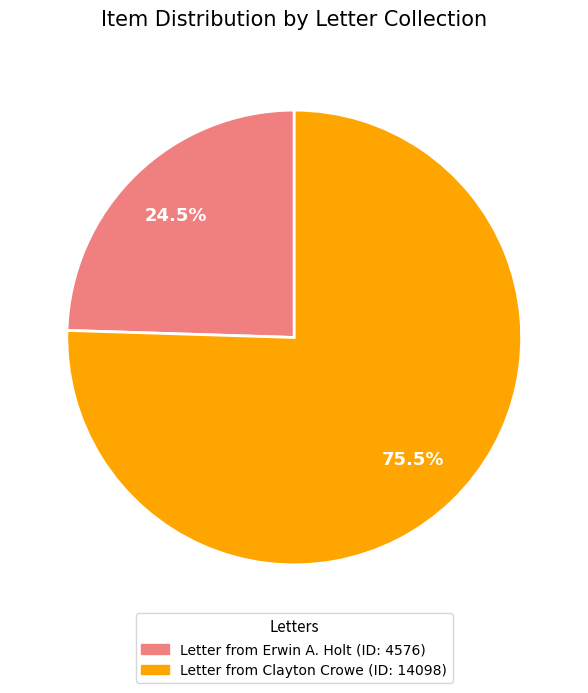

How many slices are in this pie chart?

2